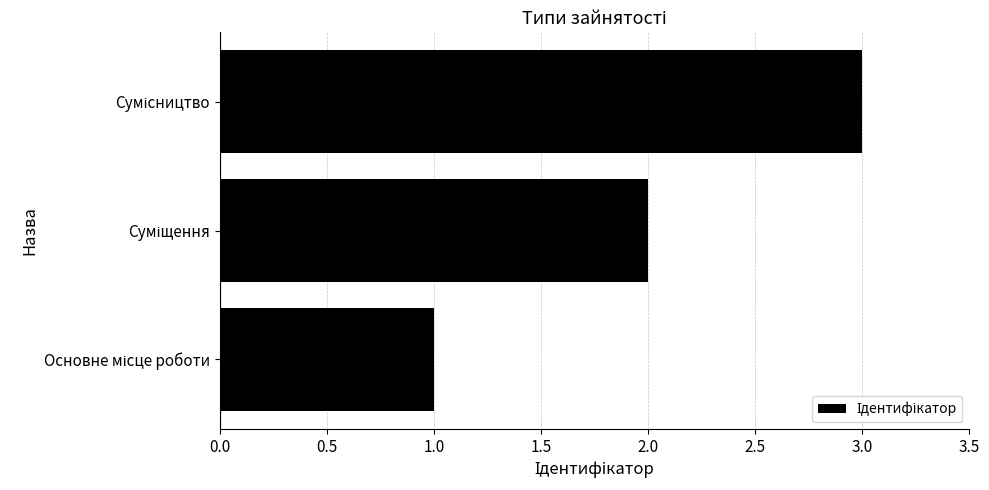

What is the greatest value displayed?

3